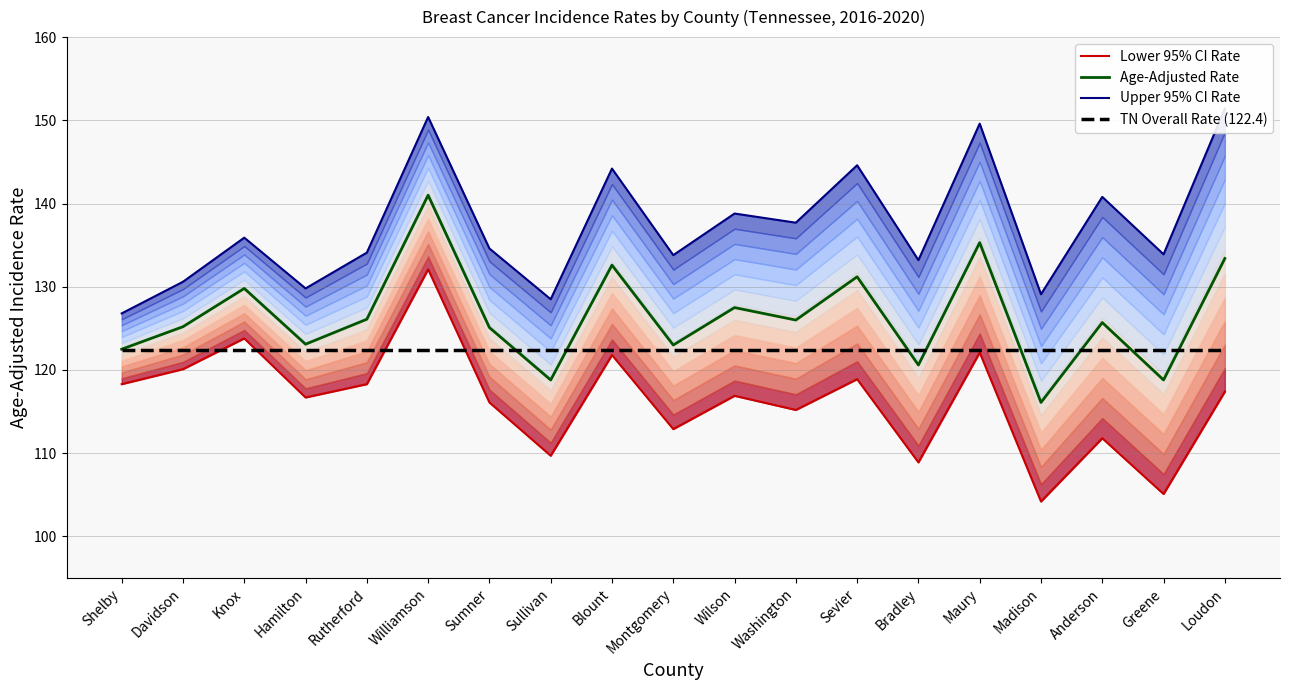

Which series has the largest total across all categories?

Upper 95% CI Rate